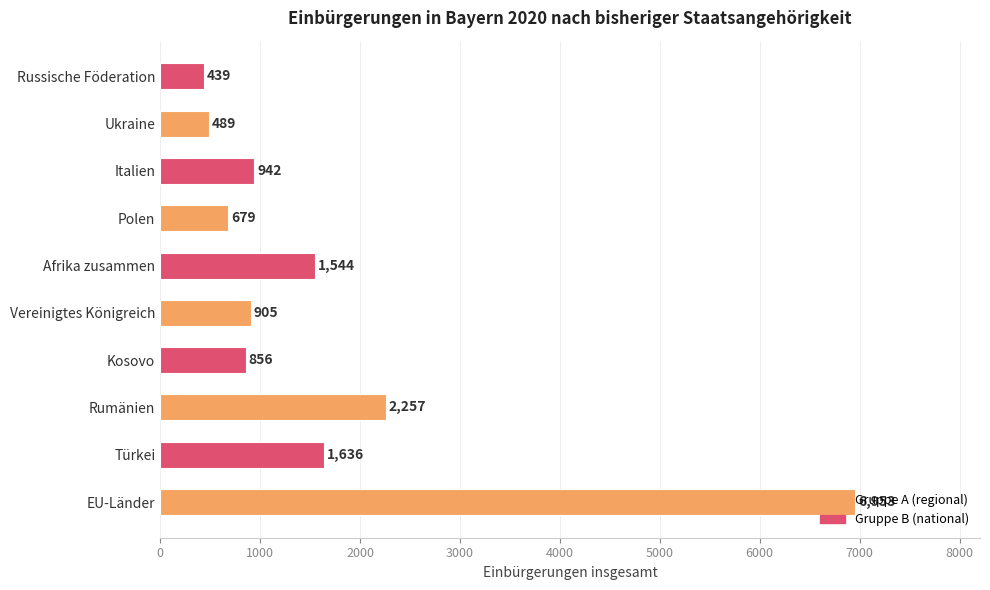

Which label corresponds to the smallest value in the chart?

Russische Föderation